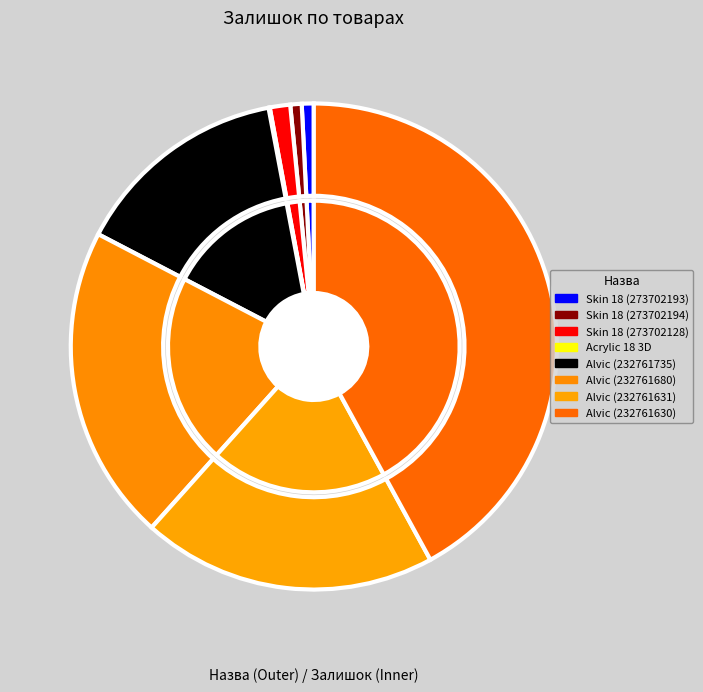

How much of the chart is everything except Панель Skin Skin 18 мм. Деа (273702194)?

99.2%